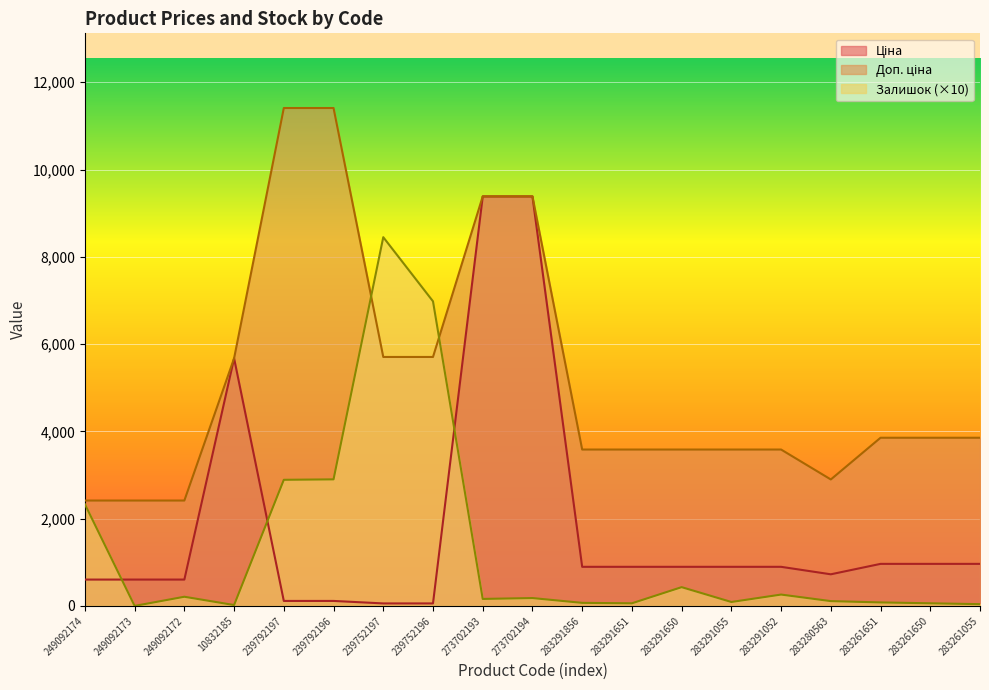

Is it true that Доп. ціна equals 3583.6 at 283291856?

True